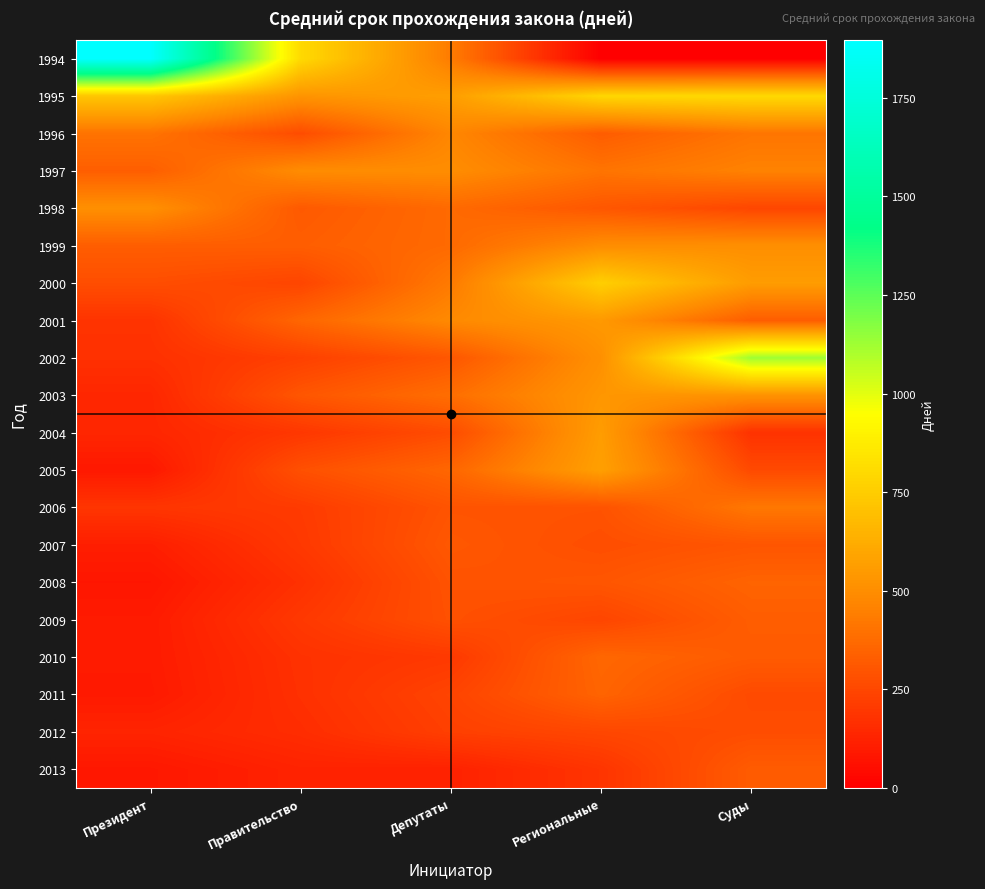

At Суды, list the series in order from smallest to largest.

1994, 2004, 1998, 2005, 2011, 2012, 2007, 2010, 2013, 2001, 2009, 2008, 1996, 2006, 1997, 1999, 2003, 2000, 1995, 2002